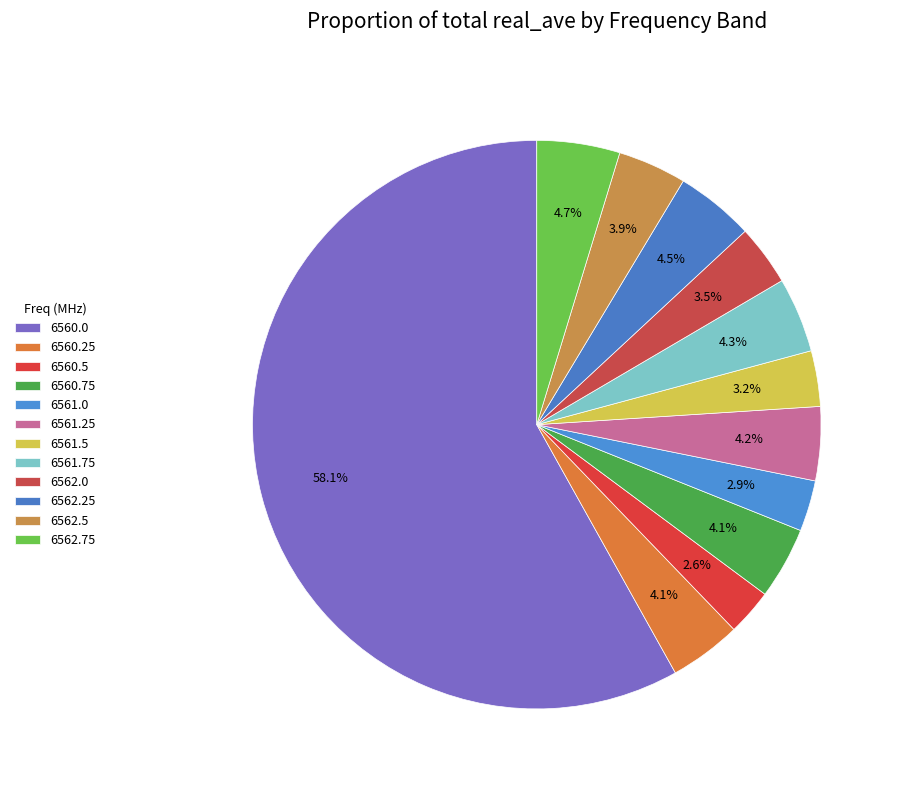

The 6561.25 slice represents 4% of the pie. True or false?

True